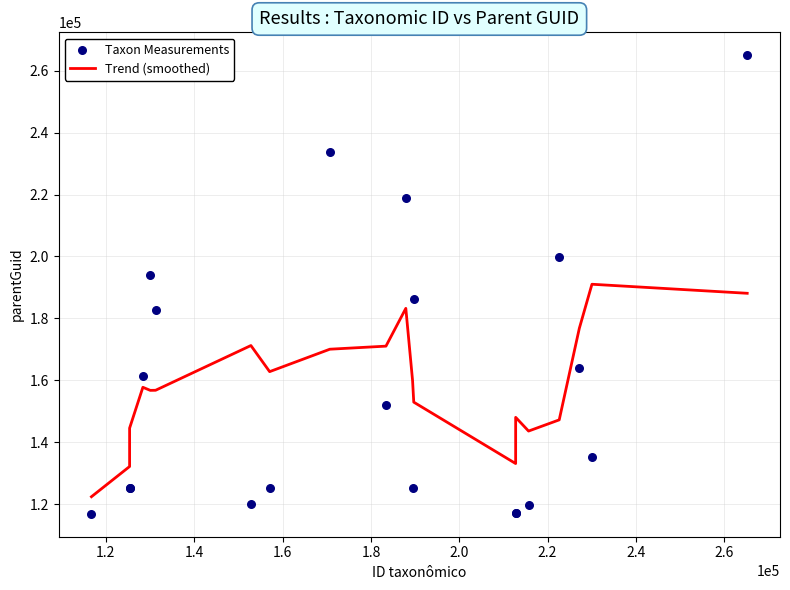

Which series contains the lowest Y value?

Taxon Measurements